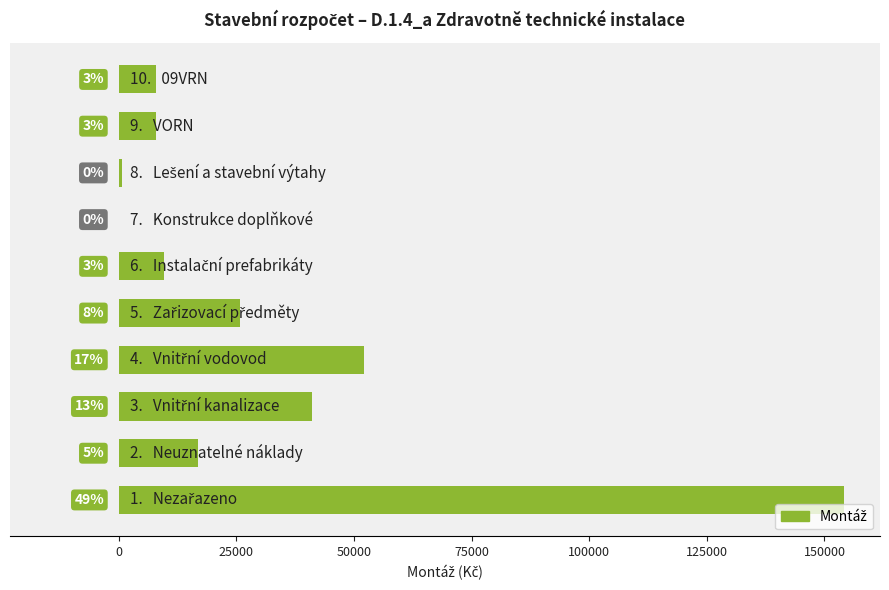

What is the average value?

31621.0